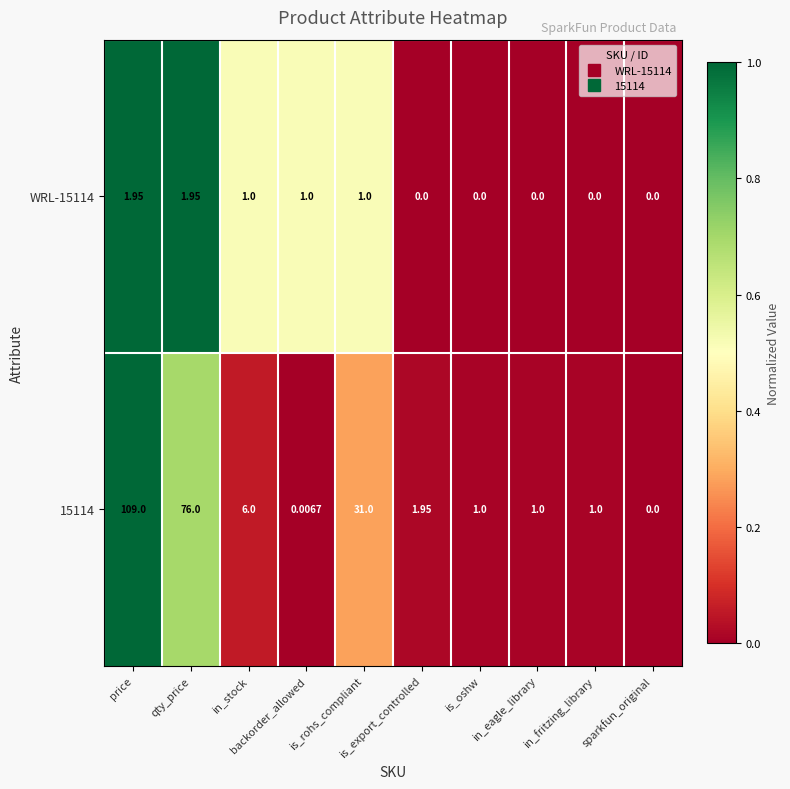

Rank the series by their average value, from lowest to highest.

WRL-15114, 15114